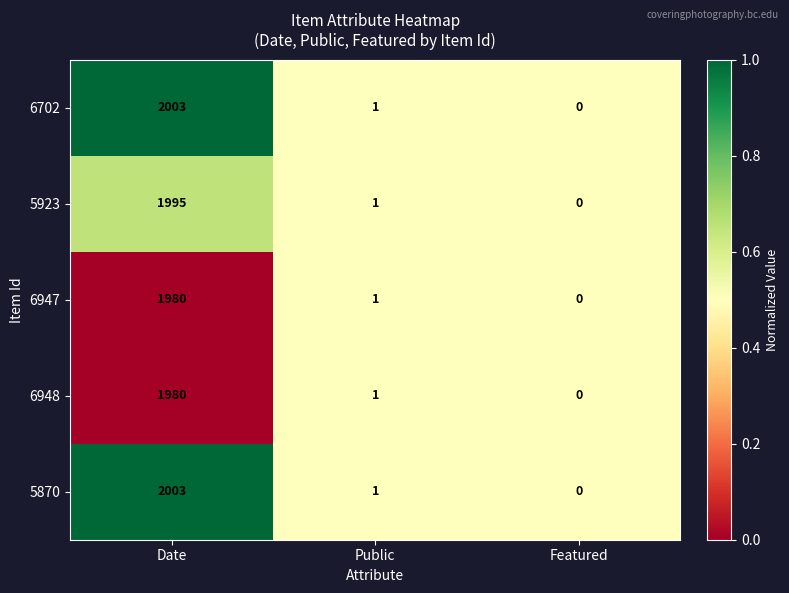

Where is 5923 nearest to the value 997?

Public